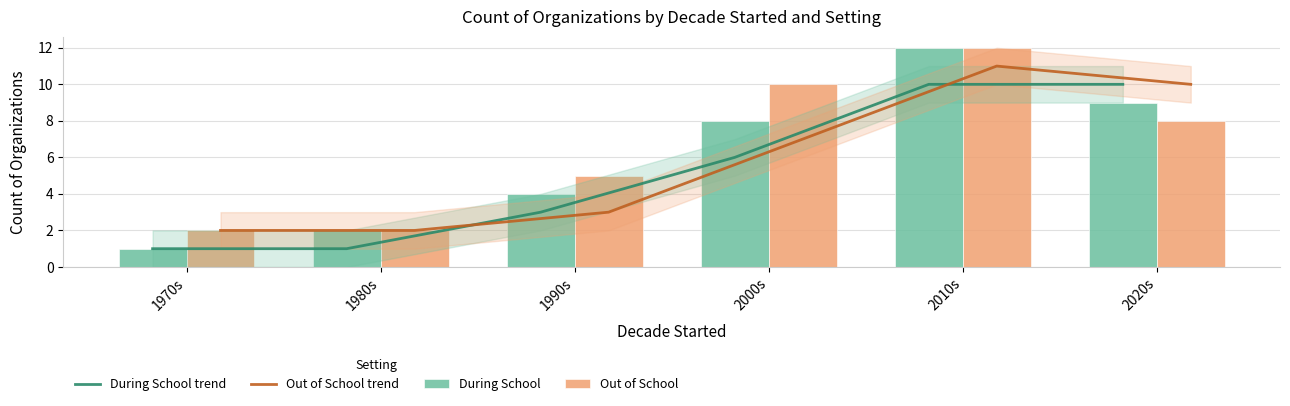

Rank the series at 1990s from highest to lowest value.

Out of School, During School, During School trend, Out of School trend